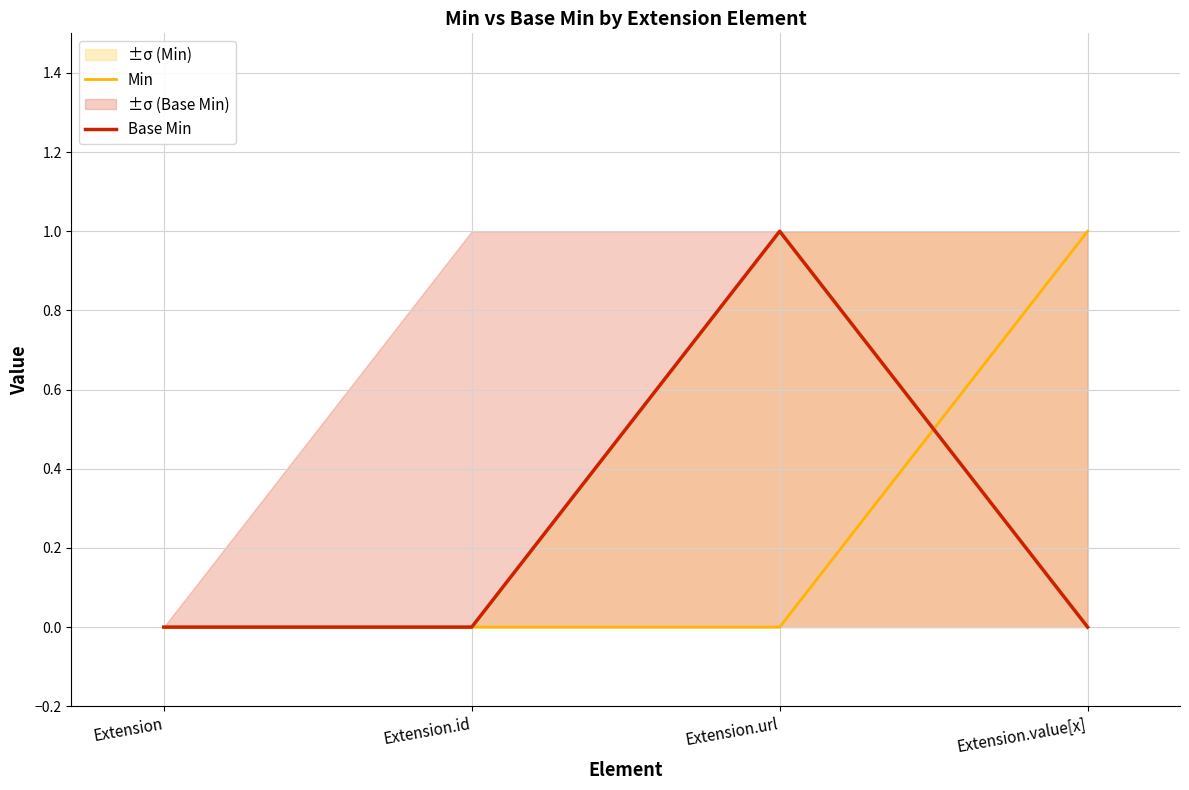

How many lines are shown in the chart?

2